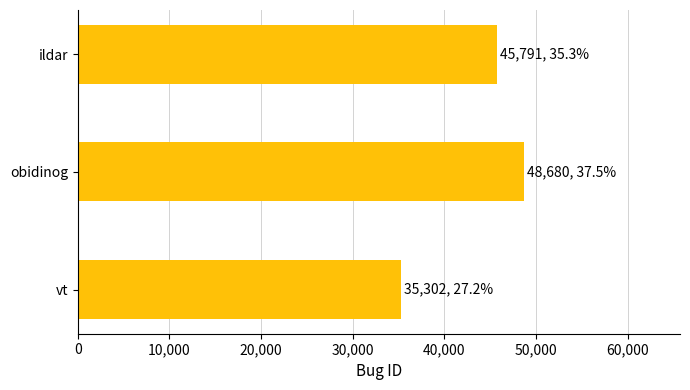

How many bars are there in total?

3